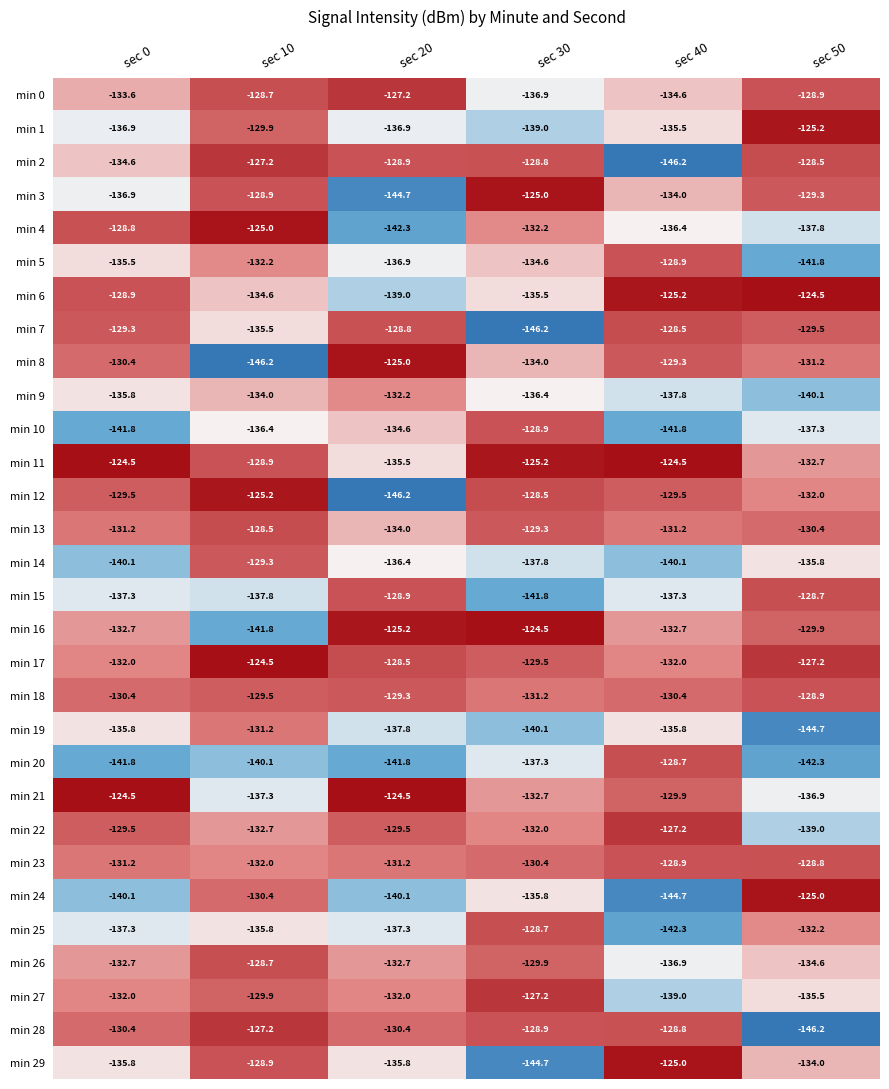

Which series changed the most between sec 10 and sec 20?

min 8